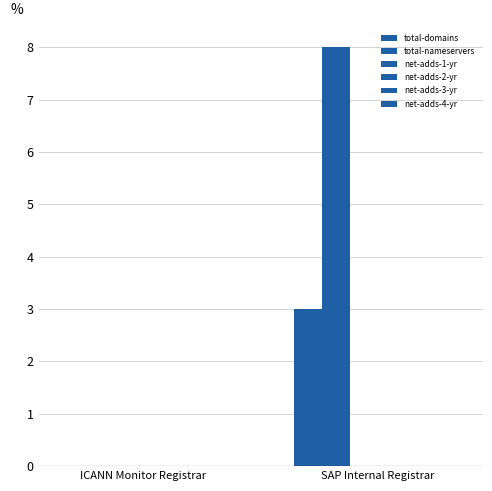

Is the value of total-domains at ICANN Monitor Registrar greater than the value of total-nameservers at SAP Internal Registrar?

No